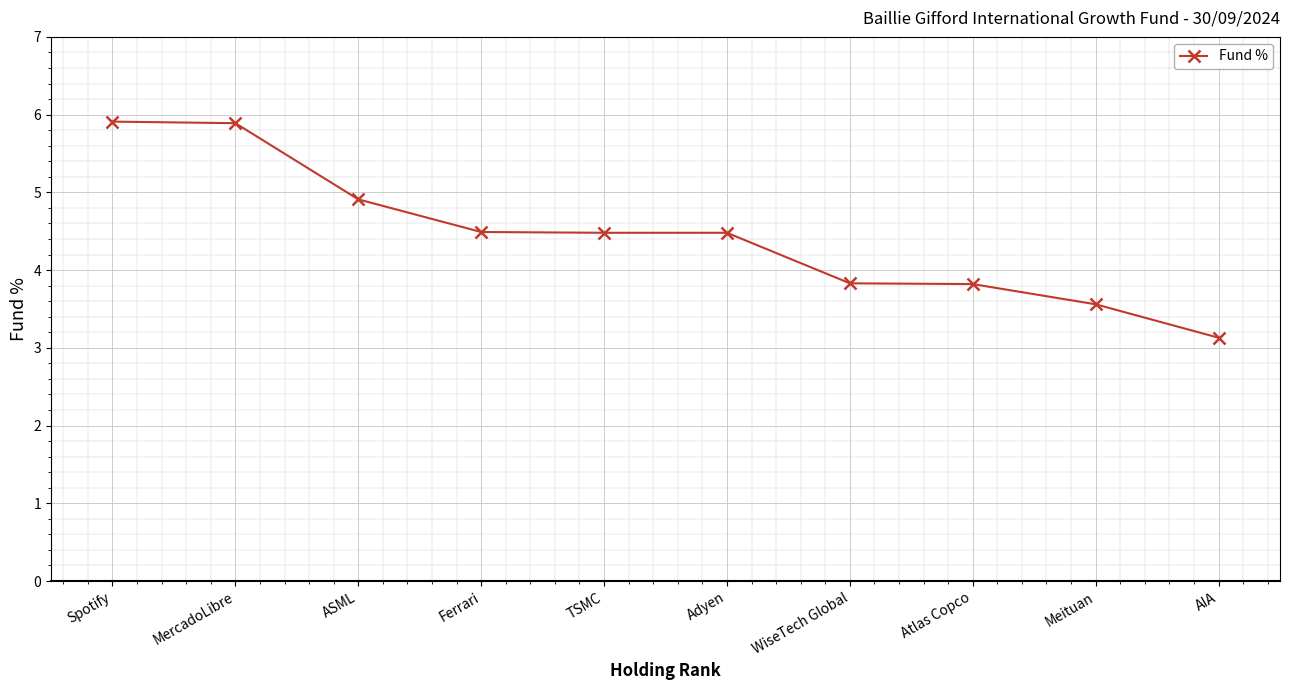

What is the label of the 8th point from the left?

Atlas Copco